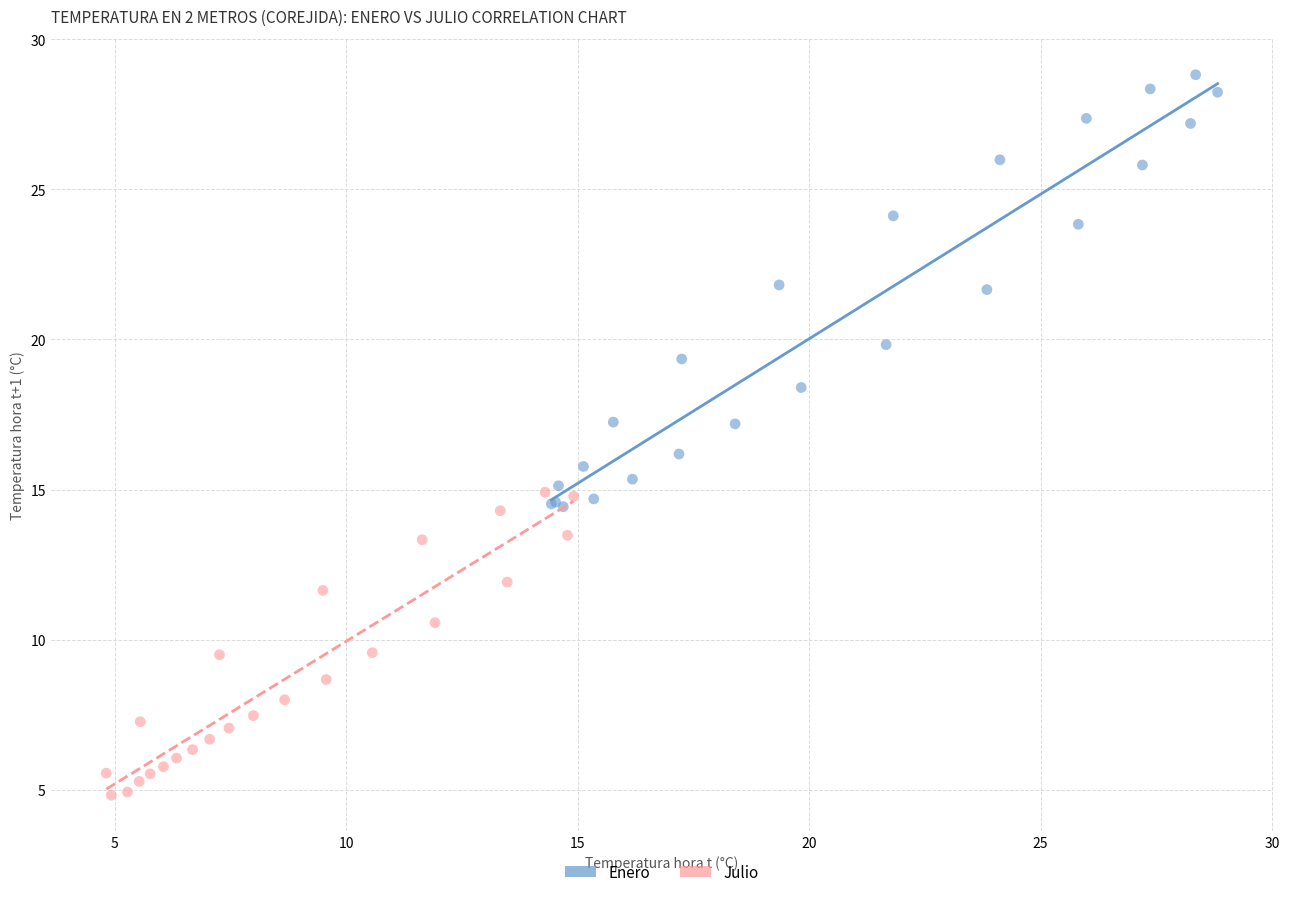

Which series reaches the maximum Y coordinate?

Enero